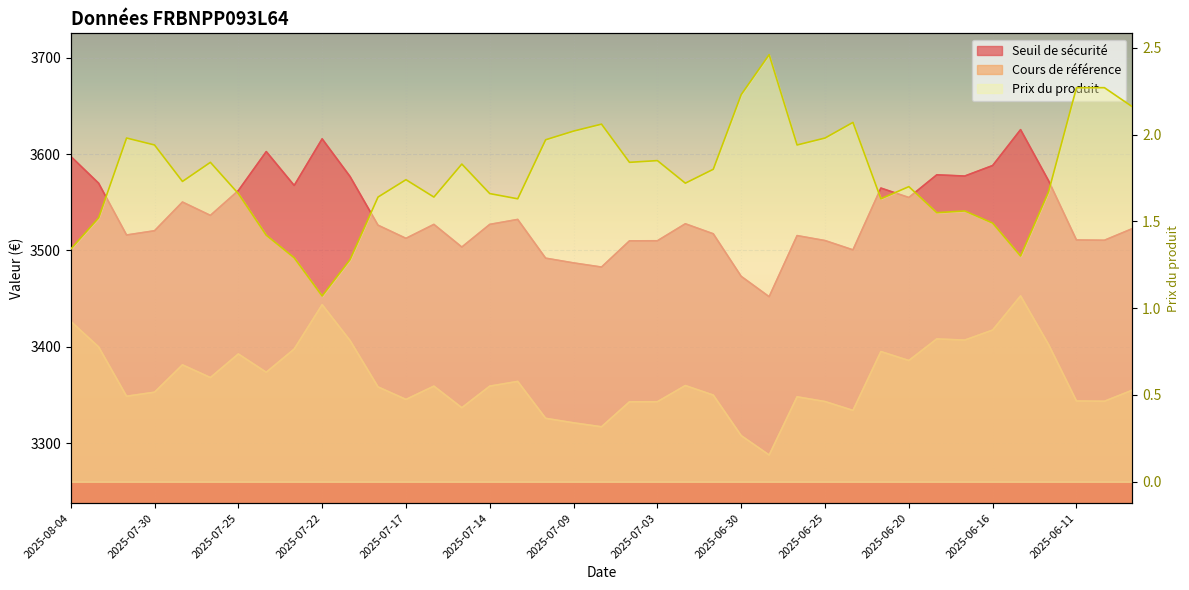

Which has a higher value, 2025-06-26 or 2025-07-07?

2025-06-26